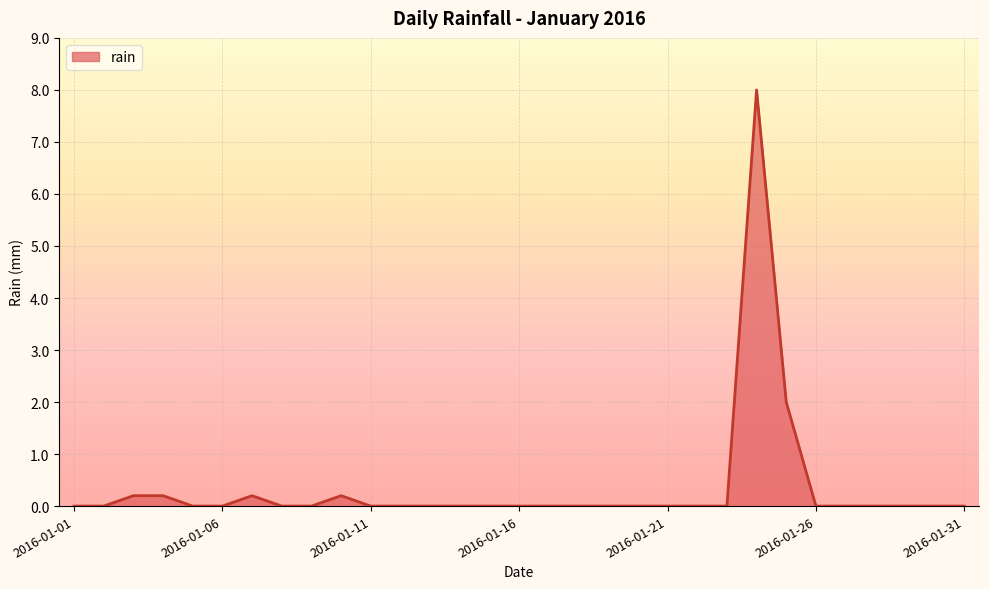

What is the maximum value shown in the chart?

8.0